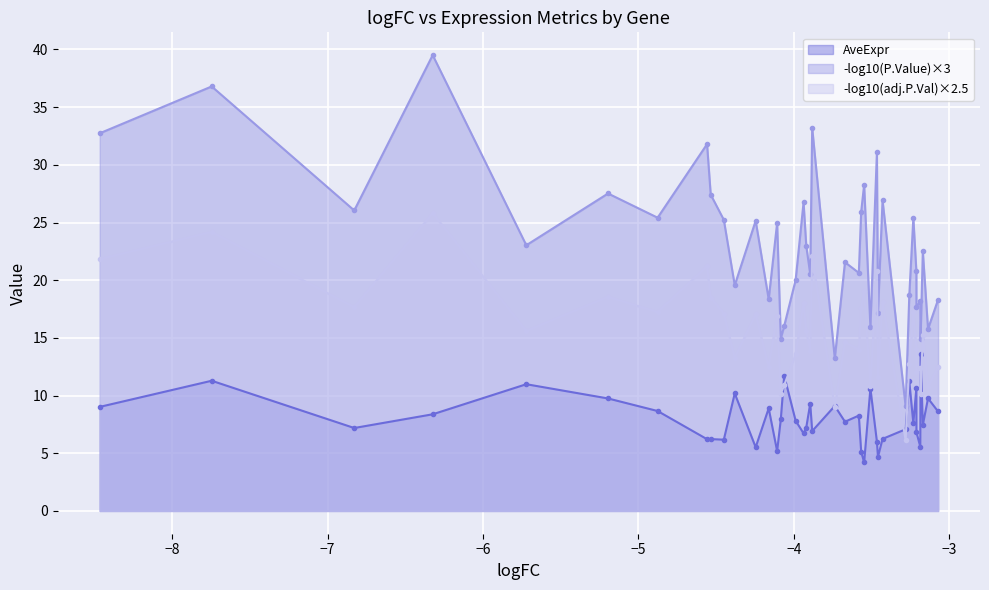

The value of adj.P.Val at 30 is 0.0. True or false?

True